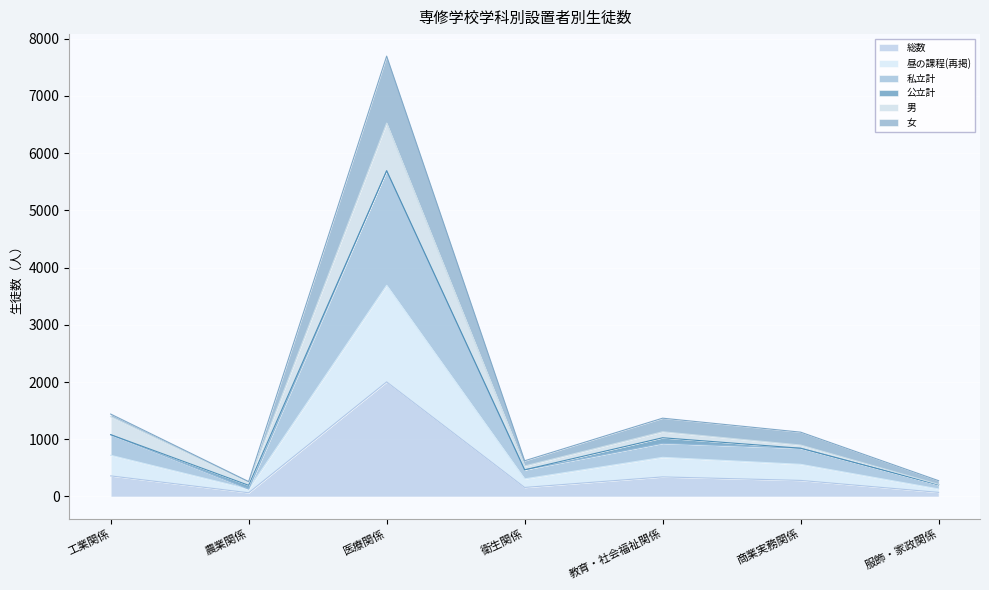

The 昼の課程(再掲) series shows 562 at 商業実務関係. True or false?

True